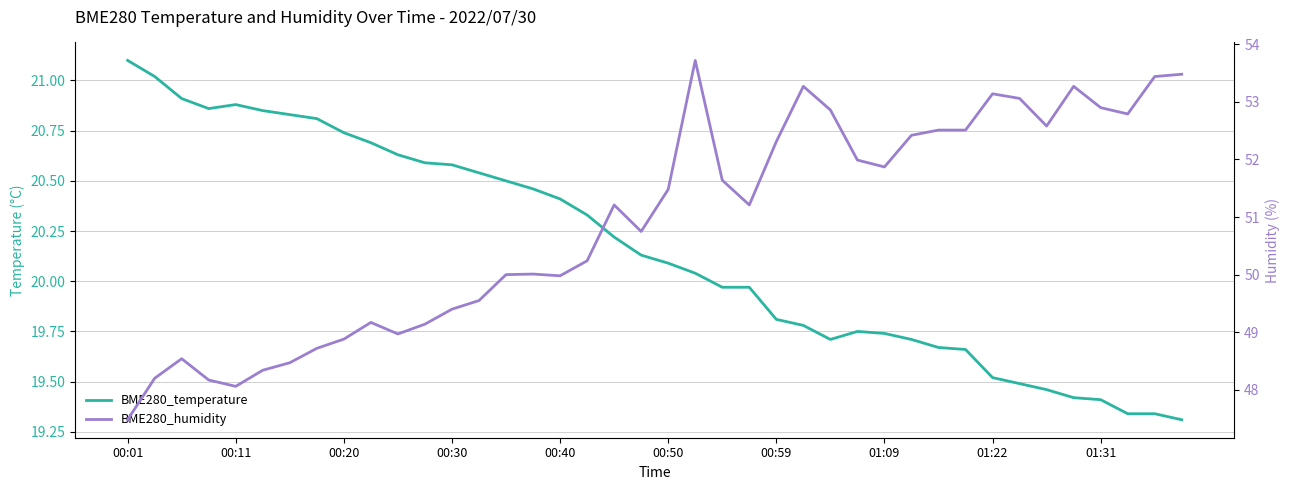

How many distinct data groups are displayed?

2